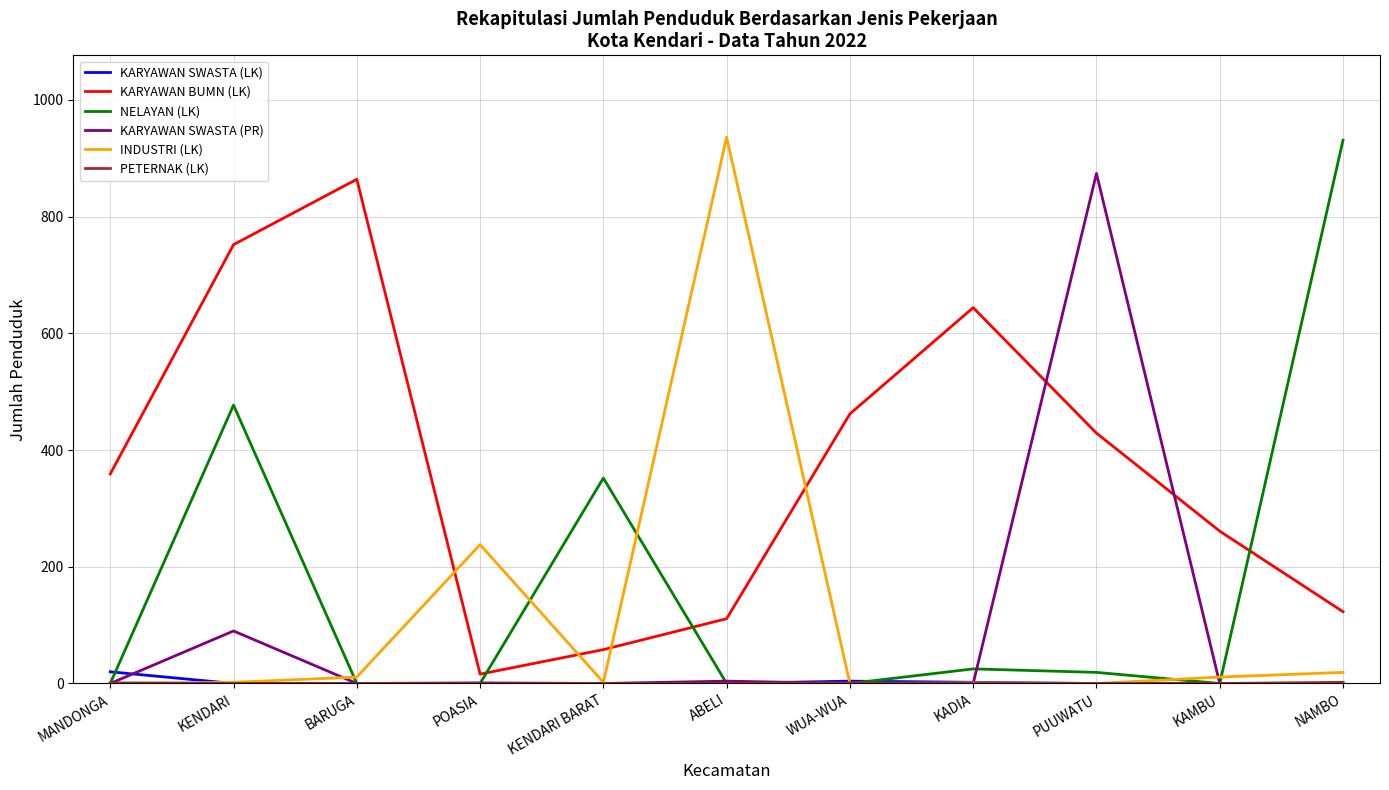

At which label does KARYAWAN BUMN (LK) reach its minimum?

POASIA